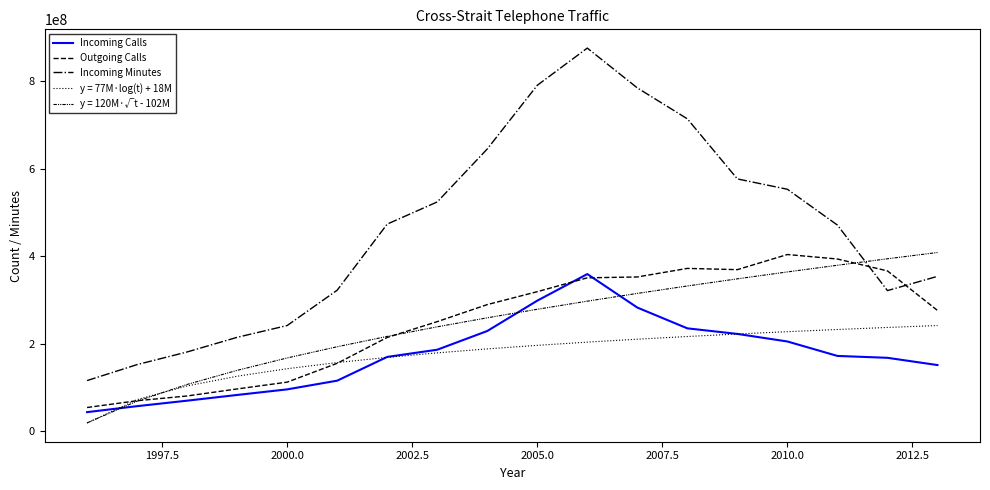

How many values in the Incoming Minutes series are below 473223614?

9